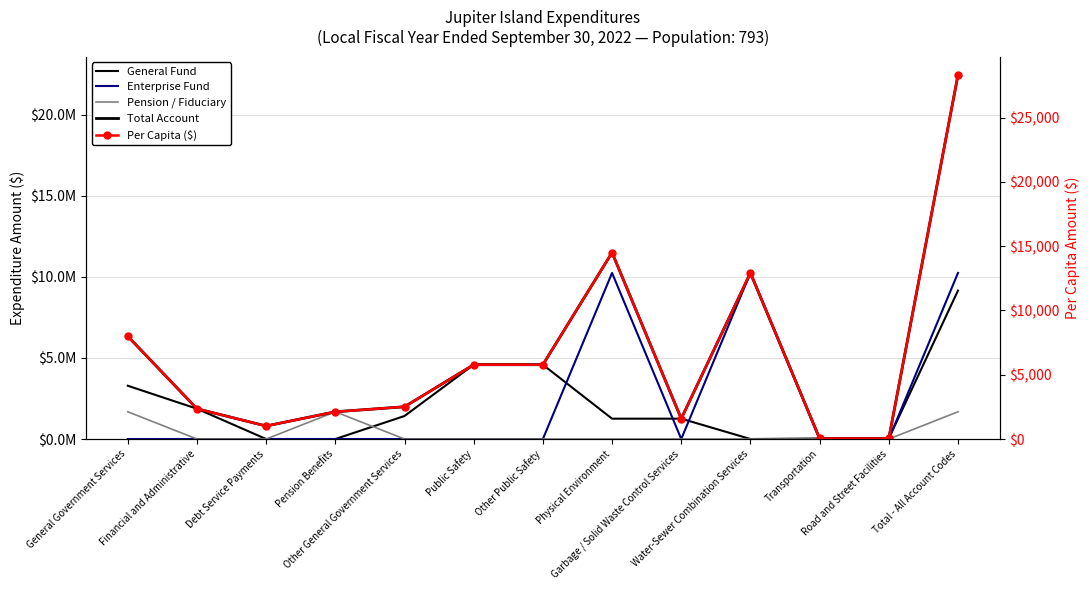

How many data points in Enterprise Fund are above 0?

3